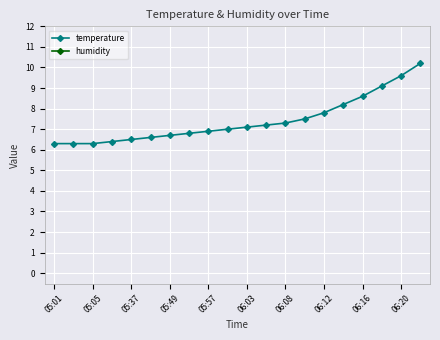

True or false: temperature has a value of 8.6 at 06:16.

True